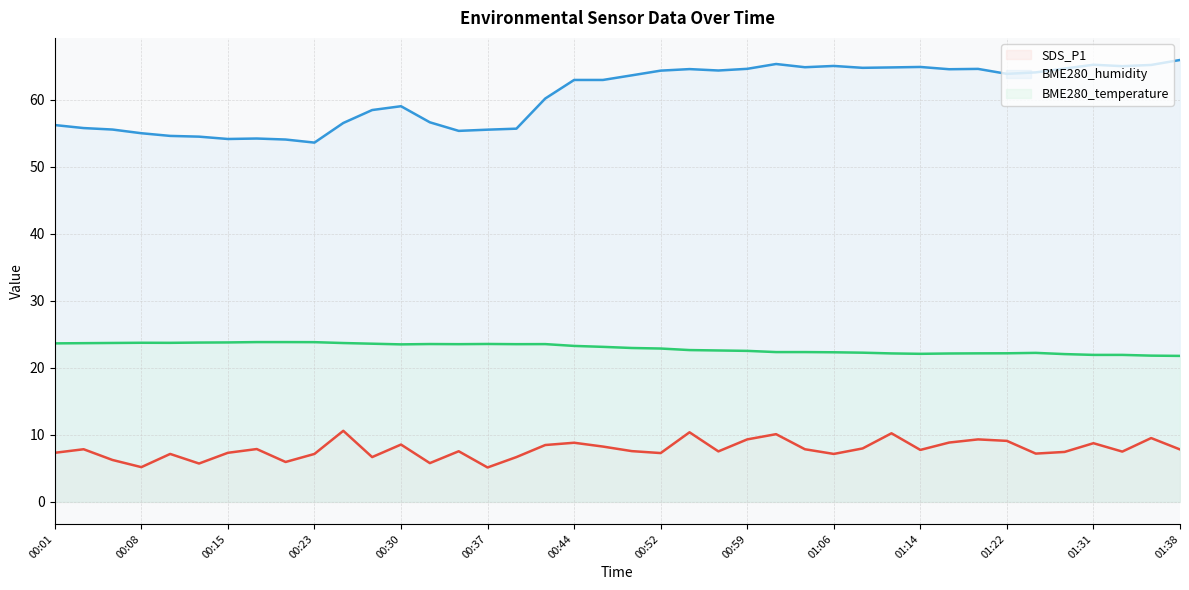

The SDS_P1 series shows 8.5 at 00:42. True or false?

True